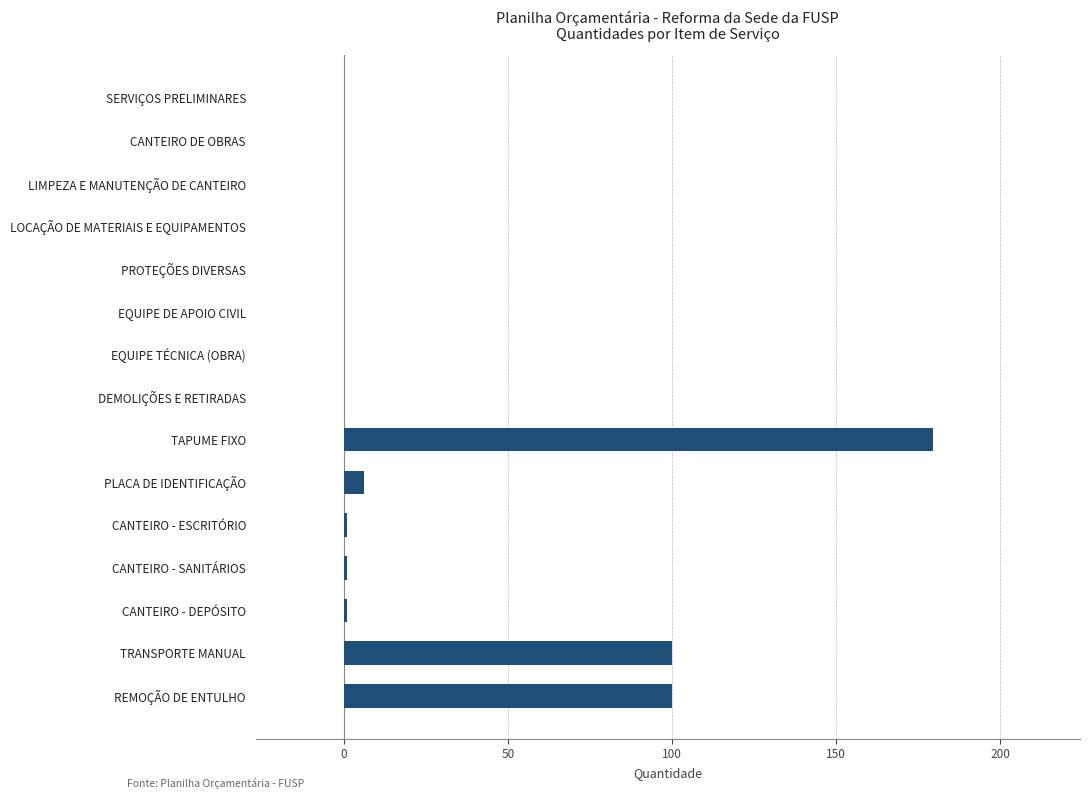

Is it true that the value at DEMOLIÇÕES E RETIRADAS is 64.0?

False